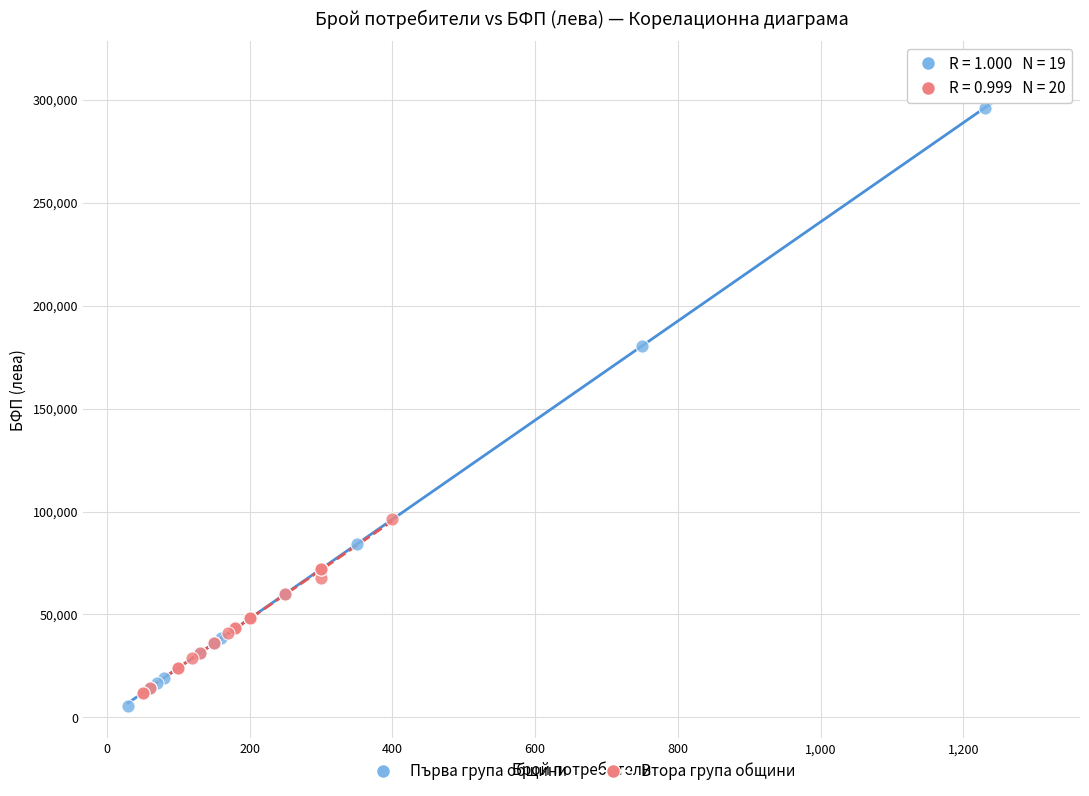

Which series reaches the maximum Y coordinate?

Първа група общини